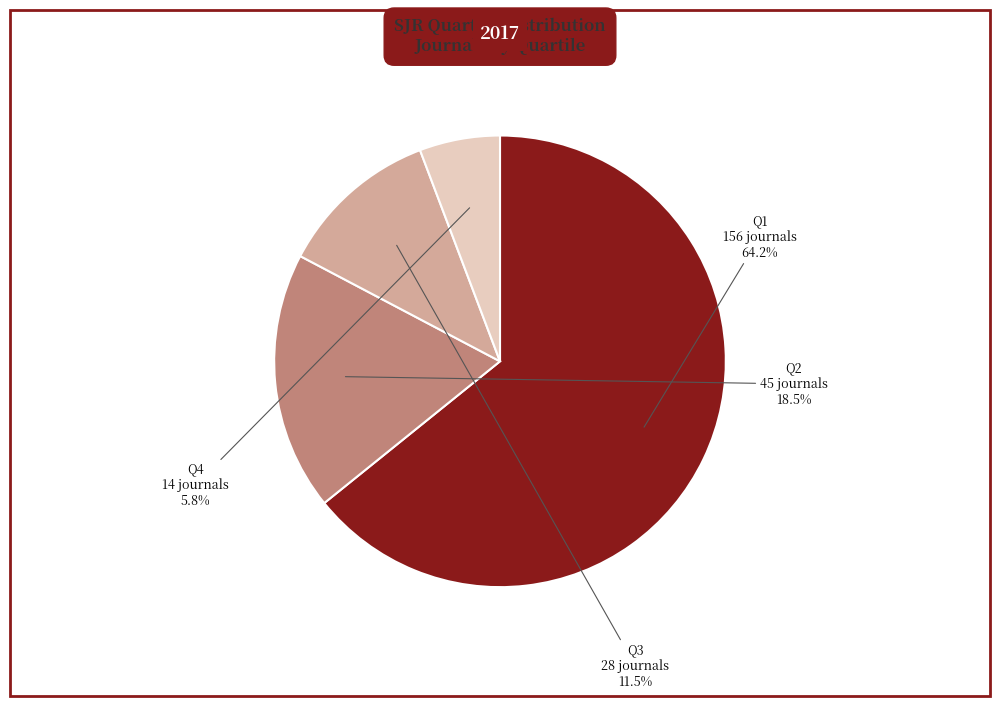

Which category has the biggest portion of the pie?

Q1